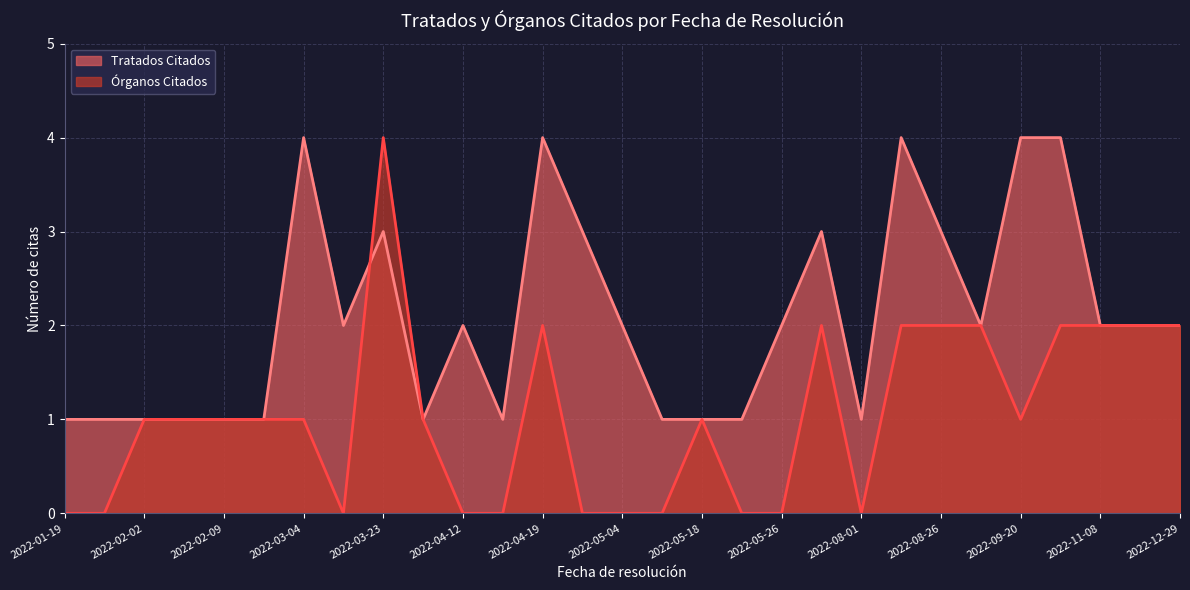

What is the approximate value of Tratados Citados at 2022-02-02?

1